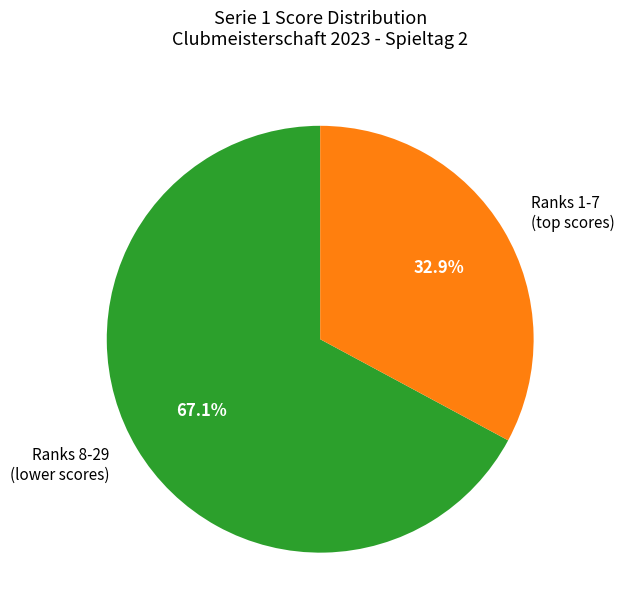

What is the largest slice in the pie chart?

Ranks 8-29 (lower scores)